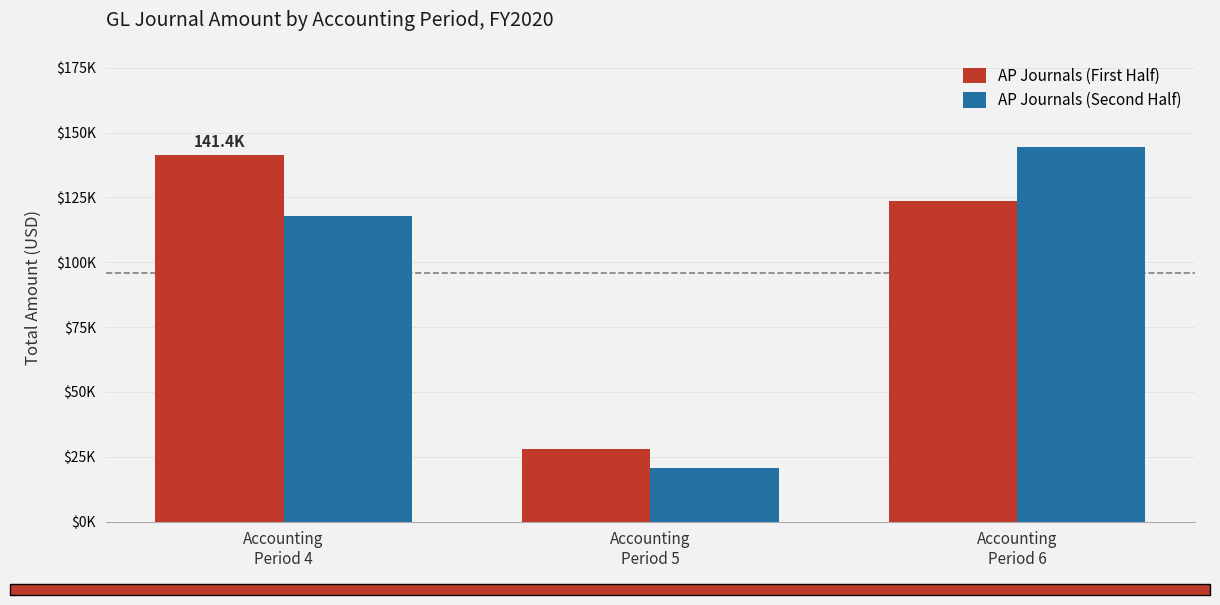

What are all the series names shown in the legend?

AP Journals (First Half), AP Journals (Second Half)